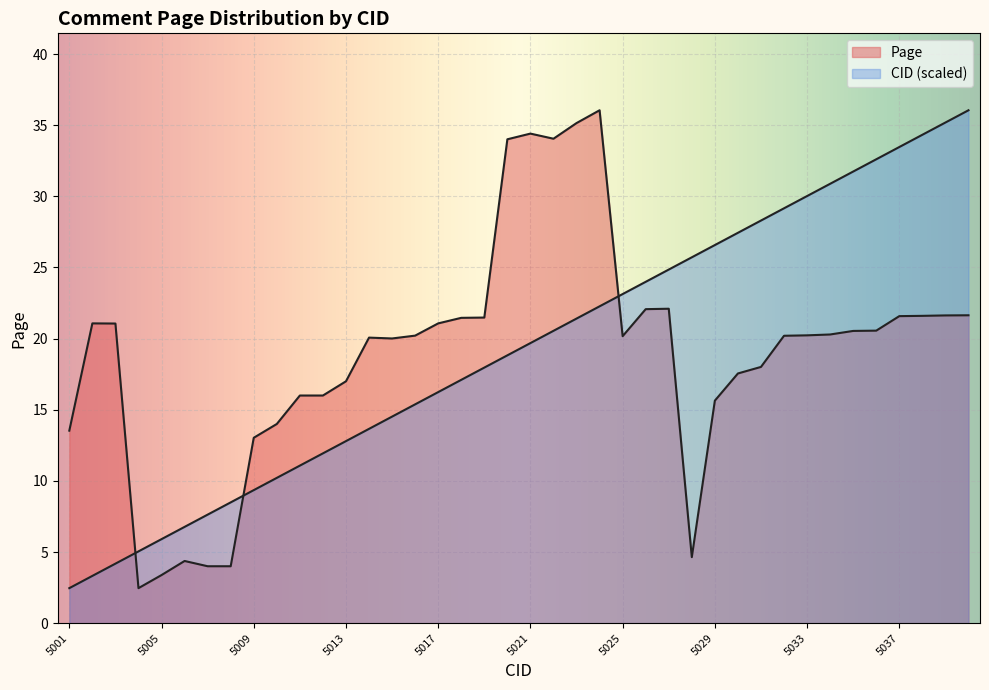

In Page, how many points are lower than both neighbors (excluding endpoints)?

5